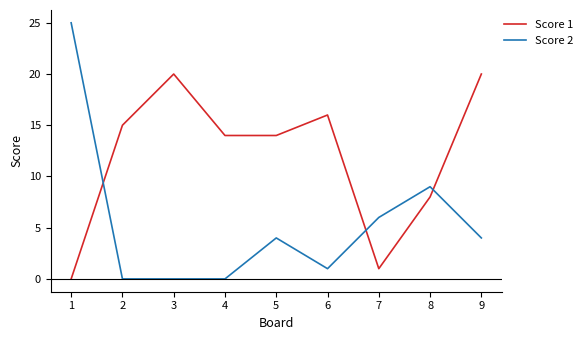

Reading left to right, extract all data points from this chart.

Score 1: 0	15	20	14	14	16	1	8	20
Score 2: 25	0	0	0	4	1	6	9	4